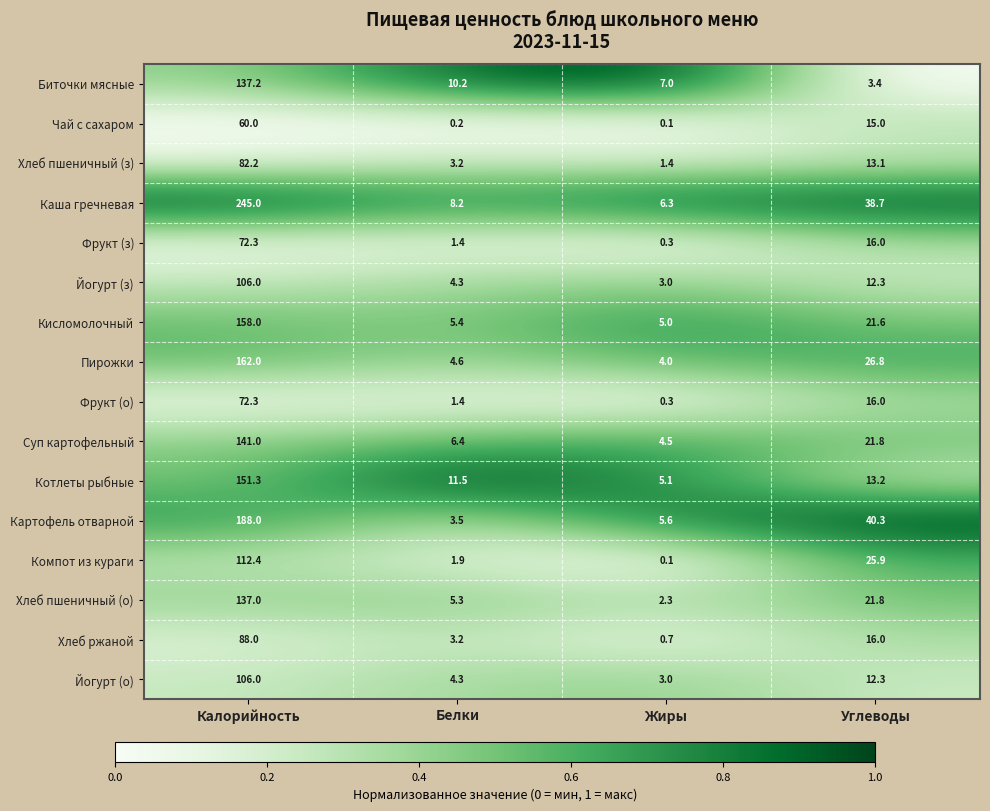

Which series has the largest range (max minus min)?

Каша гречневая